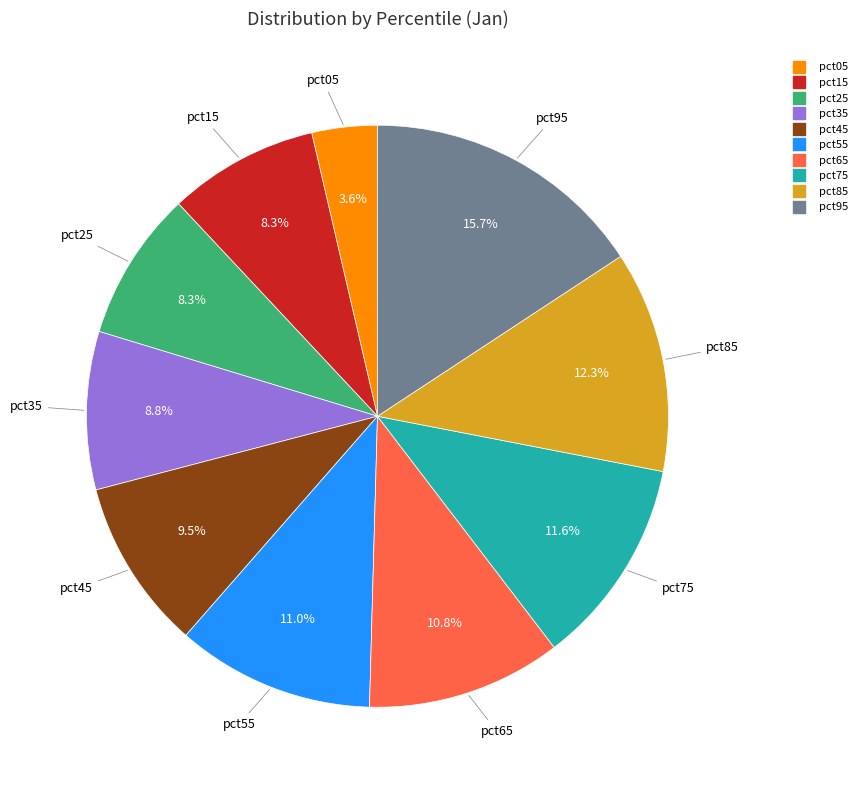

The pct45 slice represents 19% of the pie. True or false?

False